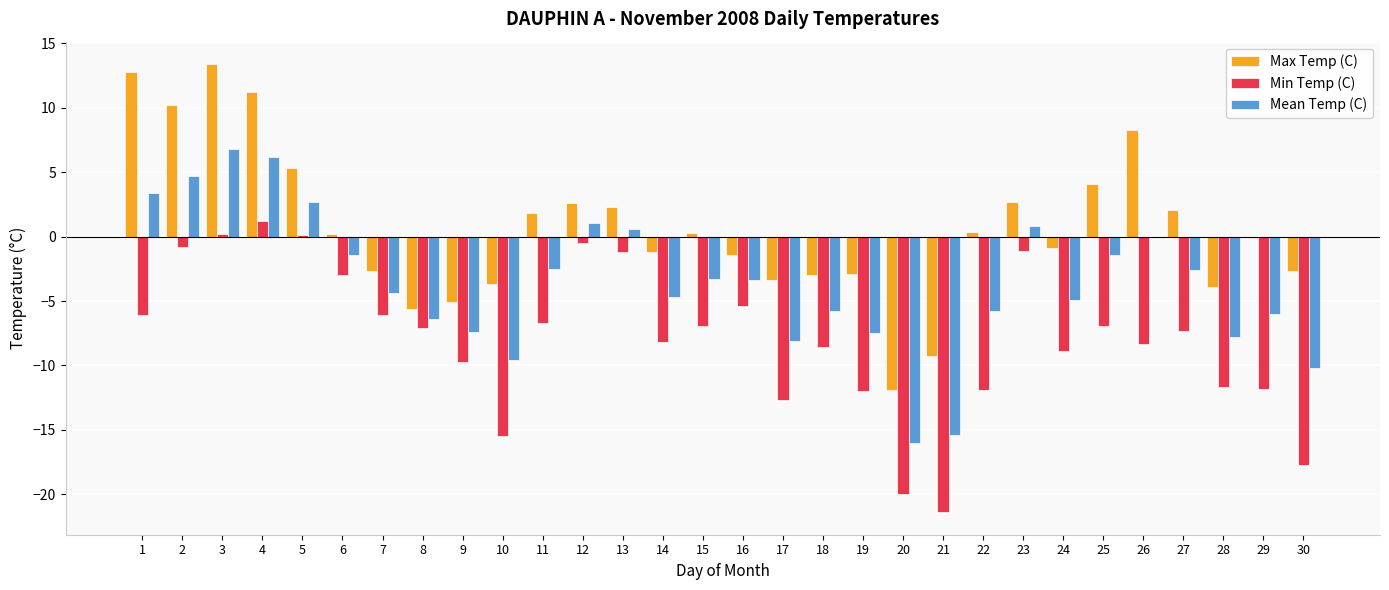

At which label does Mean Temp (C) first exceed -3?

1